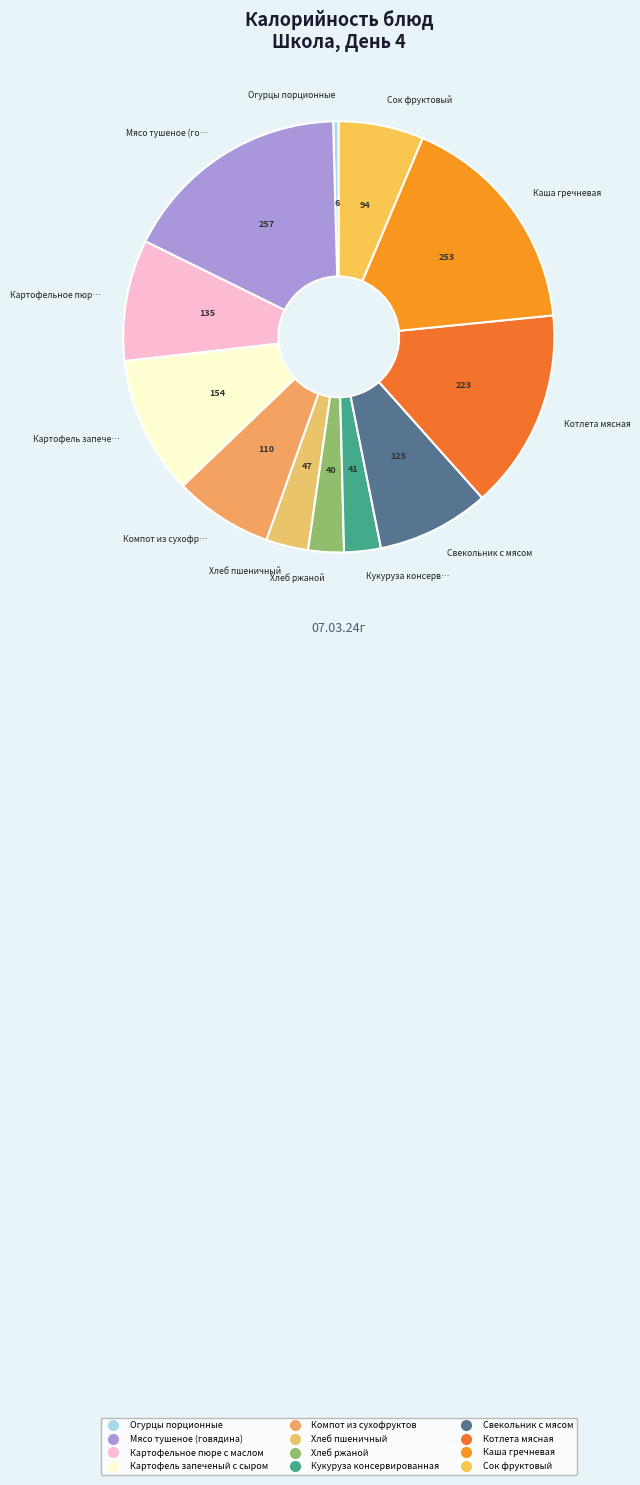

Is there a majority slice in this chart?

No